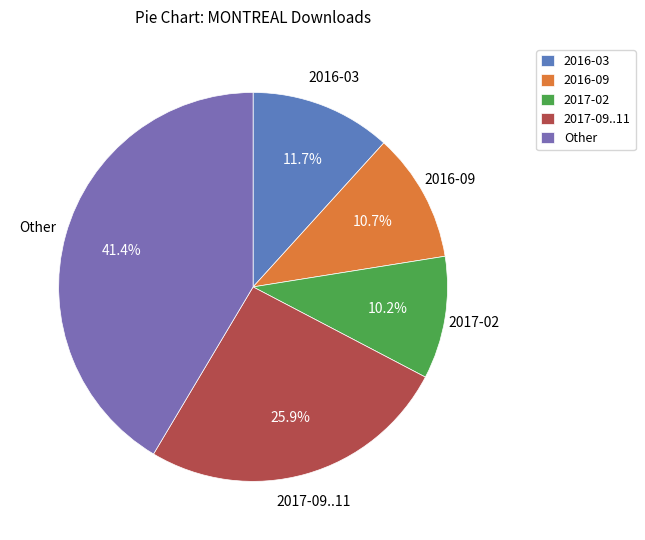

What portion of the pie excludes 2016-03?

88.3%